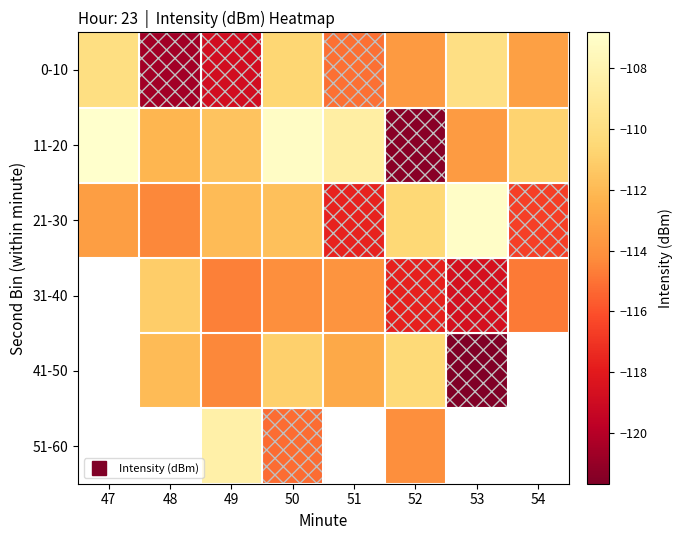

At how many categories does at least one series exceed -116?

8